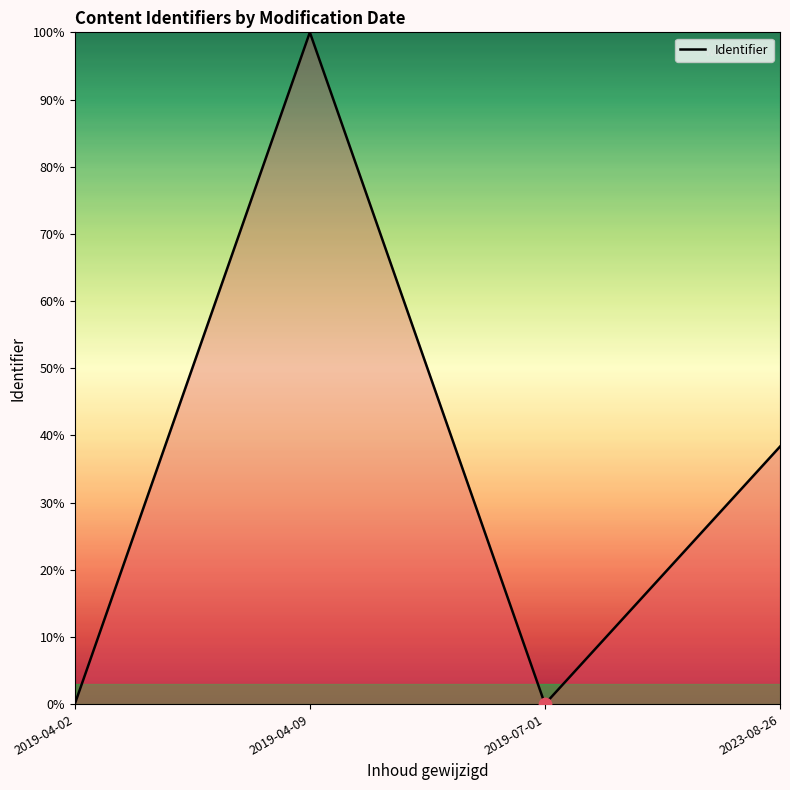

What is the change in value from 2019-04-09 to 2023-08-26?

-61.7